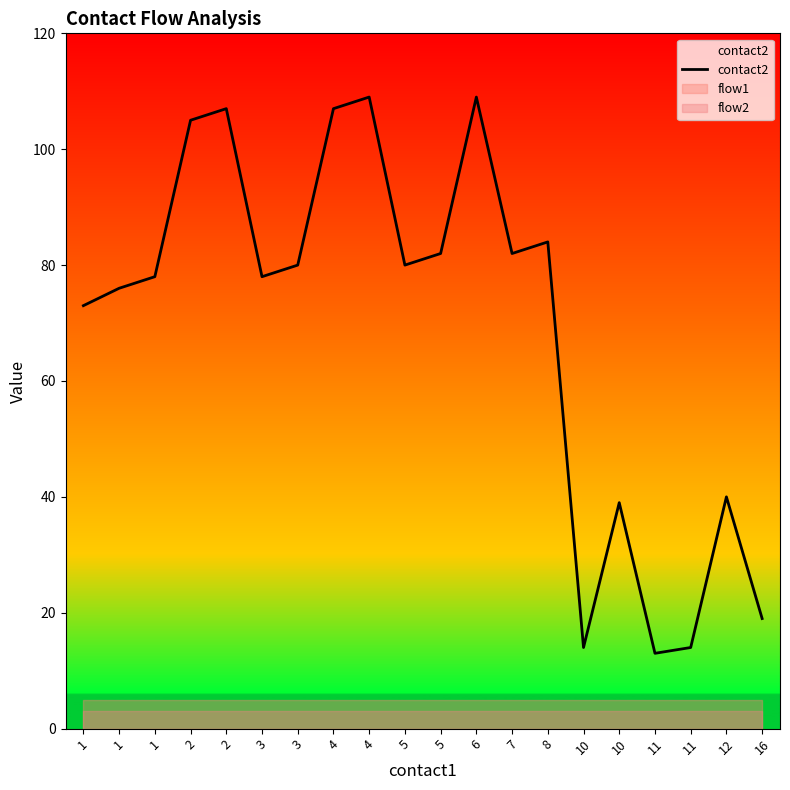

Where does the data first go above 80?

2